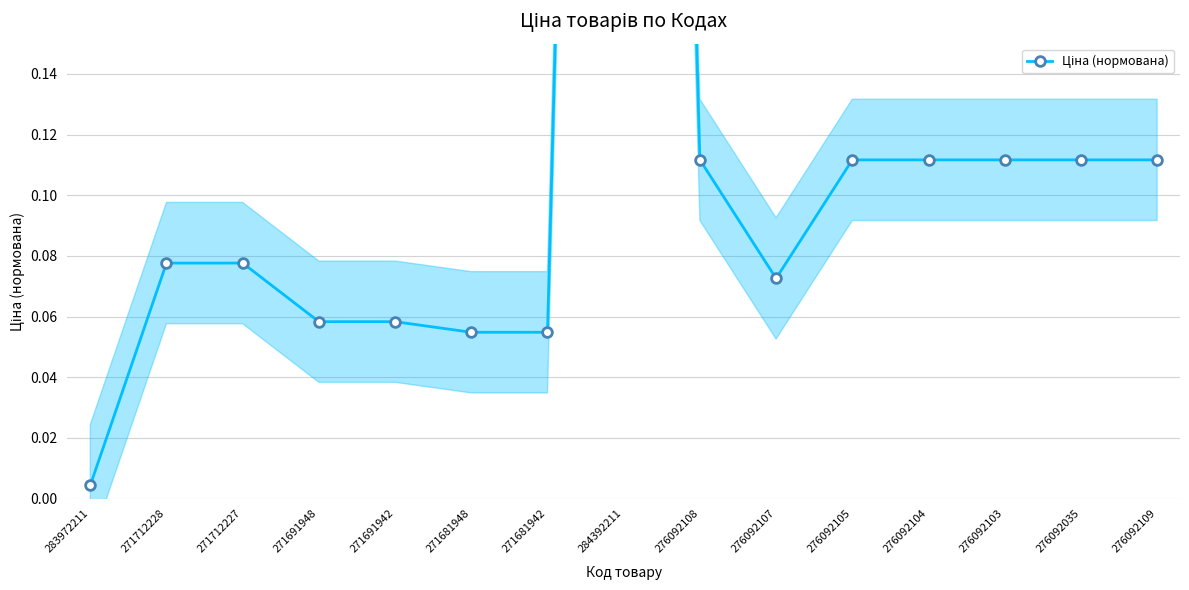

What is the label of the 2nd point from the right?

276092035